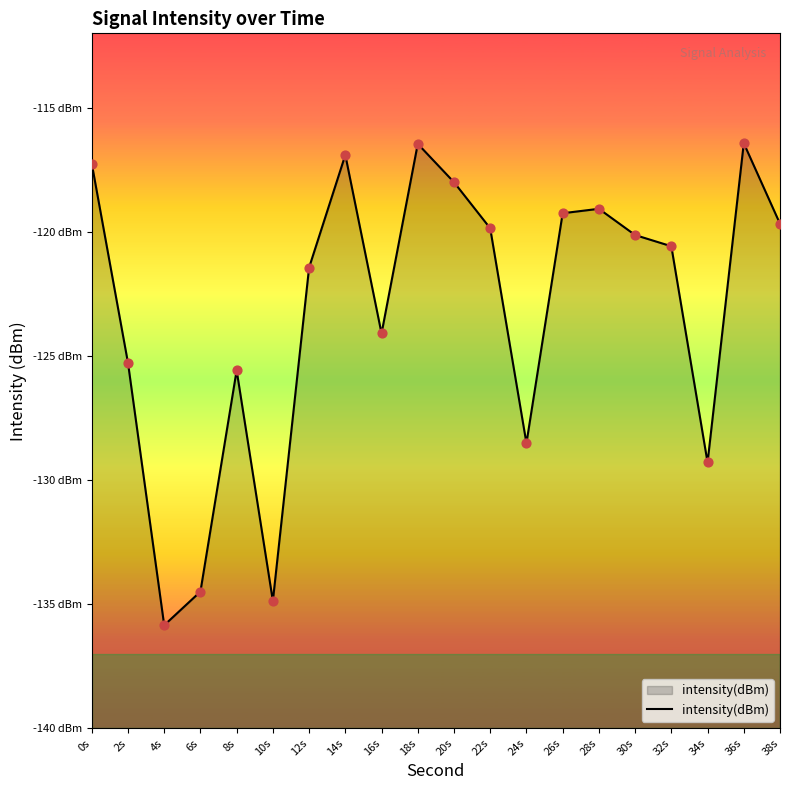

What is the change in value from 16s to 30s?

+4.0